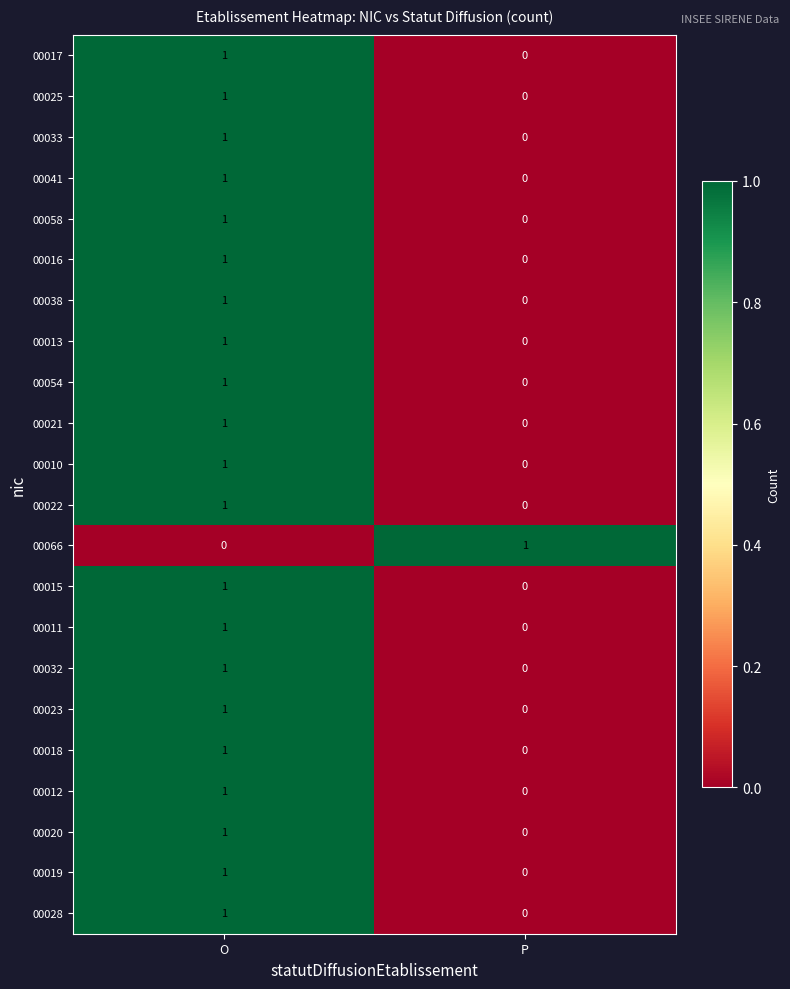

Rank the categories by 00033 value from lowest to highest.

P, O